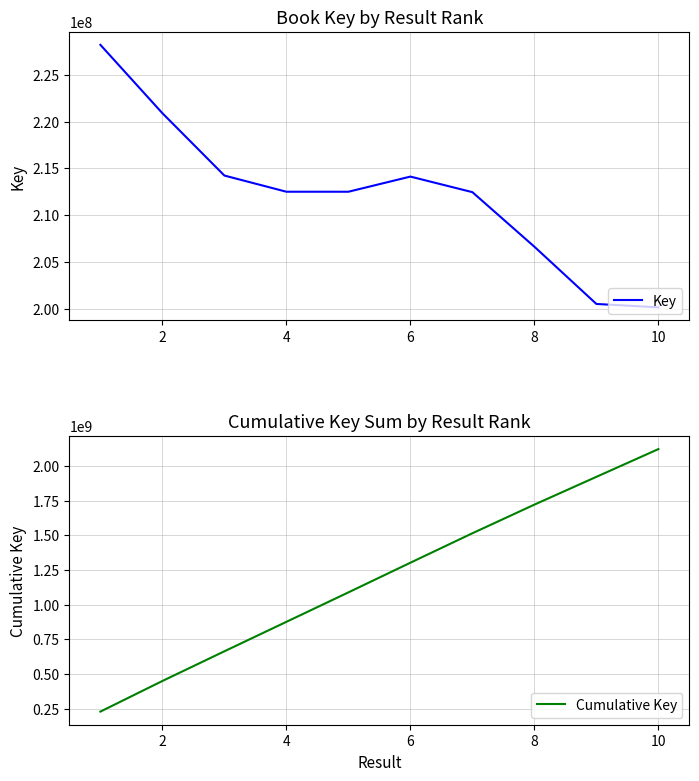

True or false: Cumulative Key and Key cross at least once.

False